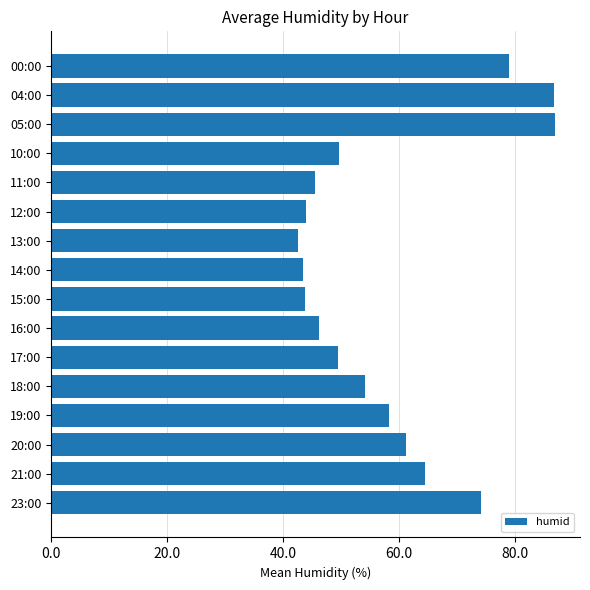

Which has a higher value, 20:00 or 17:00?

20:00